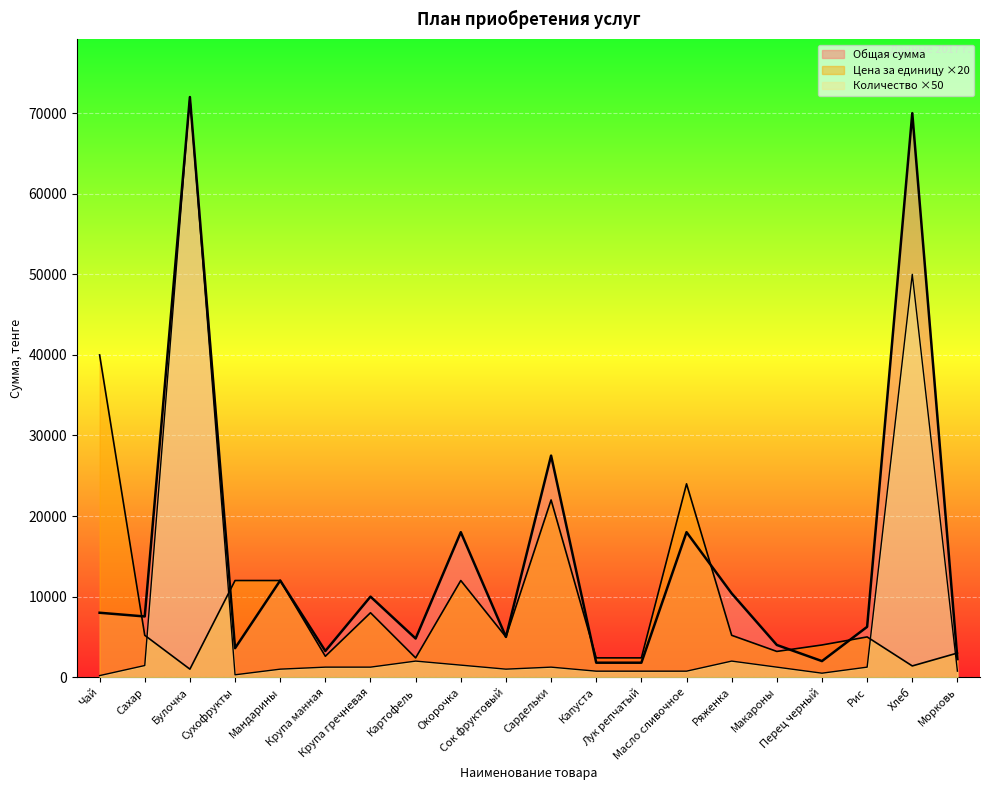

The value of Общая сумма at Перец черный is 2000. True or false?

True